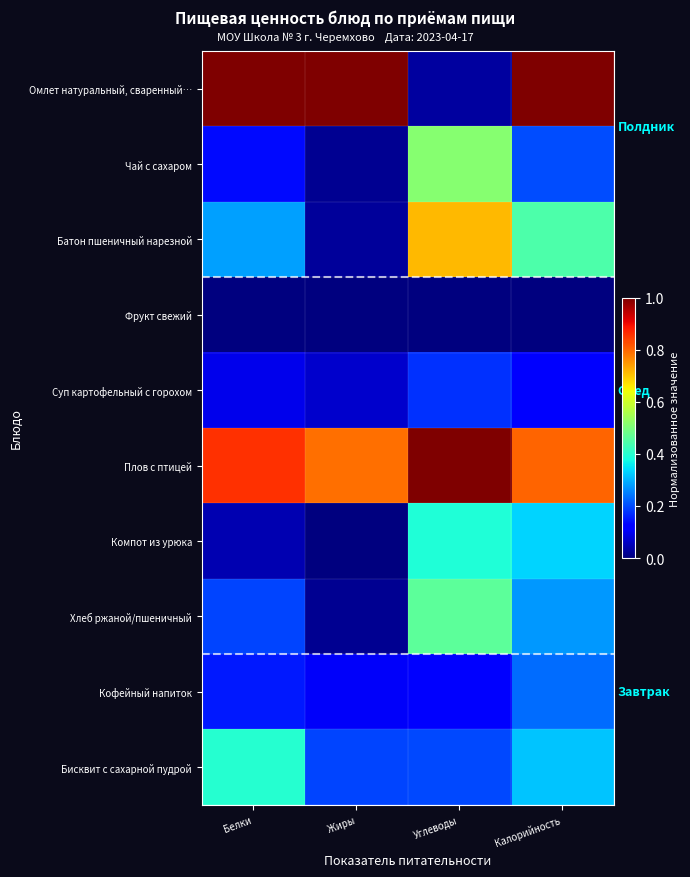

Rank the series by their maximum value, from lowest to highest.

Фрукт свежий, Суп картофельный с горохом, Кофейный напиток, Компот из урюка, Бисквит с сахарной пудрой, Хлеб ржаной/пшеничный, Чай c сахаром, Батон пшеничный нарезной, Омлет натуральный, сваренный…, Плов с птицей